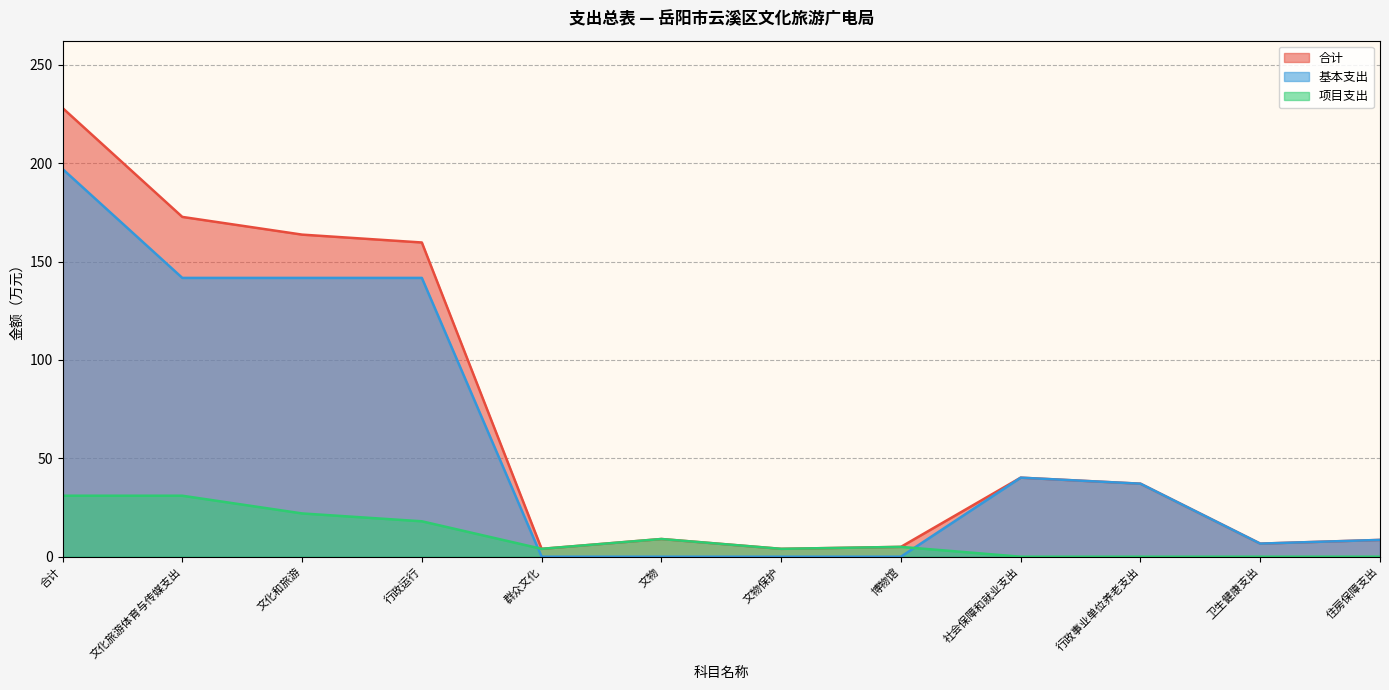

True or false: 项目支出 has more than 0 points higher than both neighbors.

True